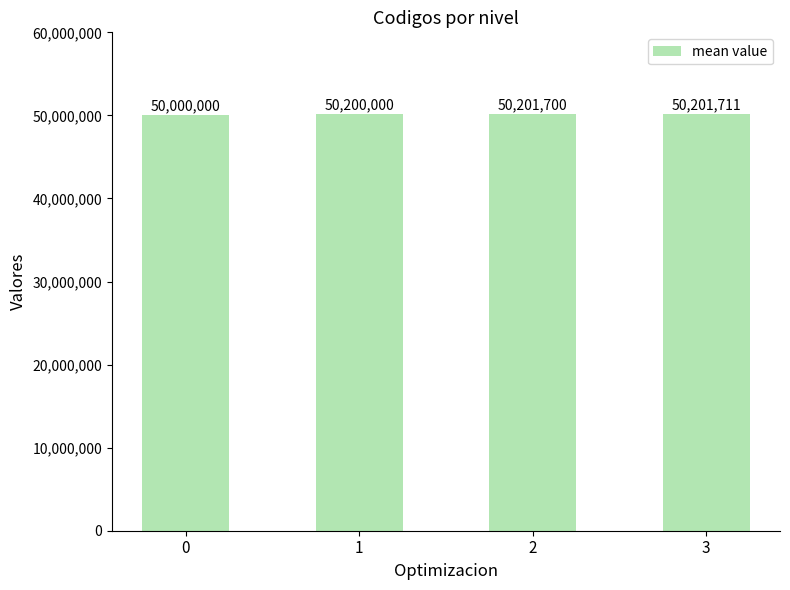

What is the greatest value displayed?

50201711